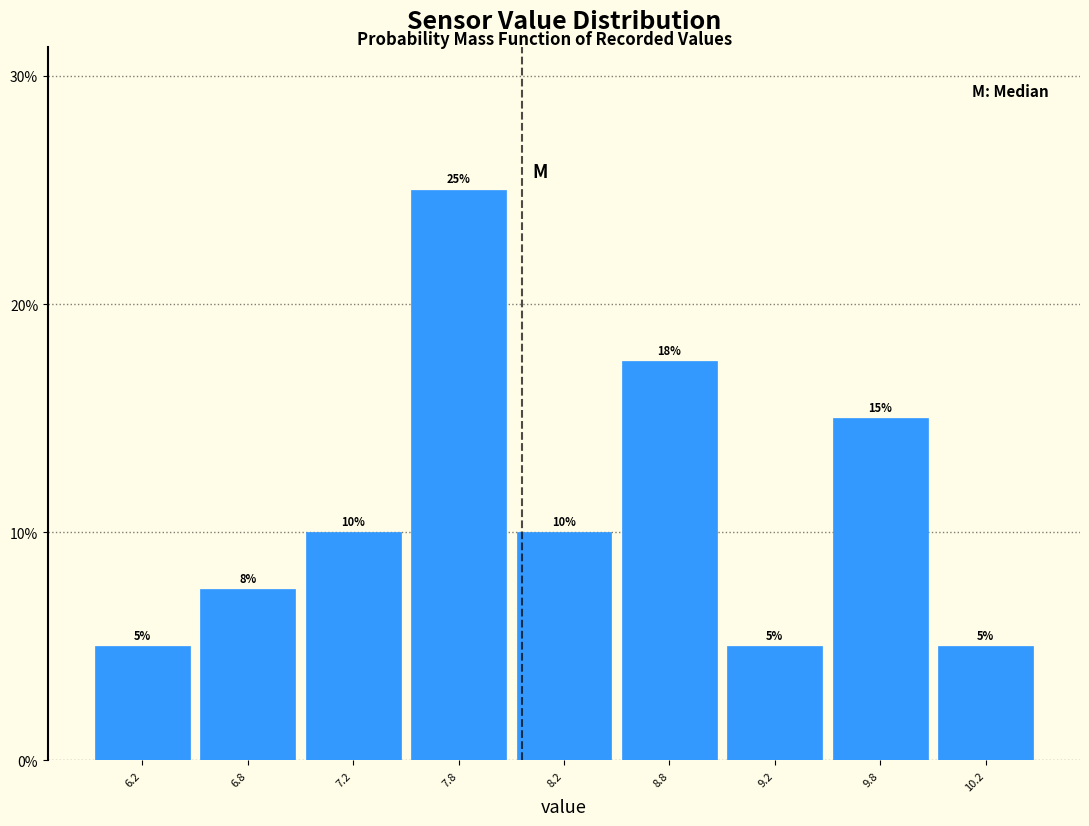

Does the chart contain any negative values?

No